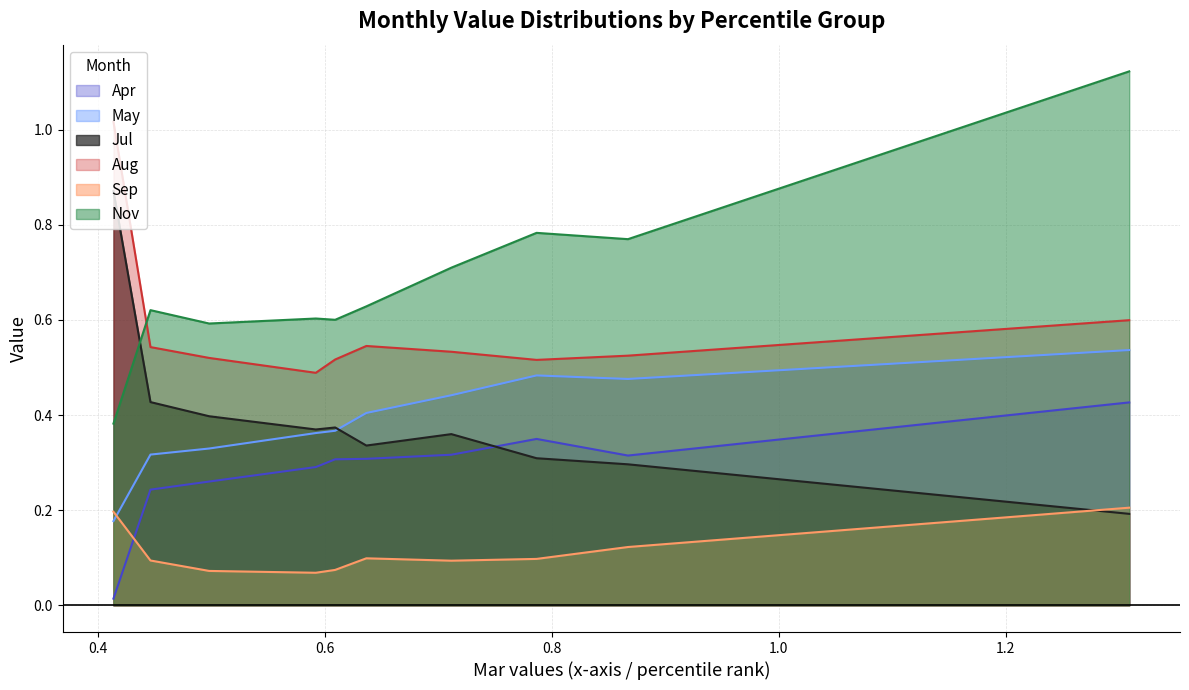

What are all the series names shown in the legend?

Apr, May, Jul, Aug, Sep, Nov